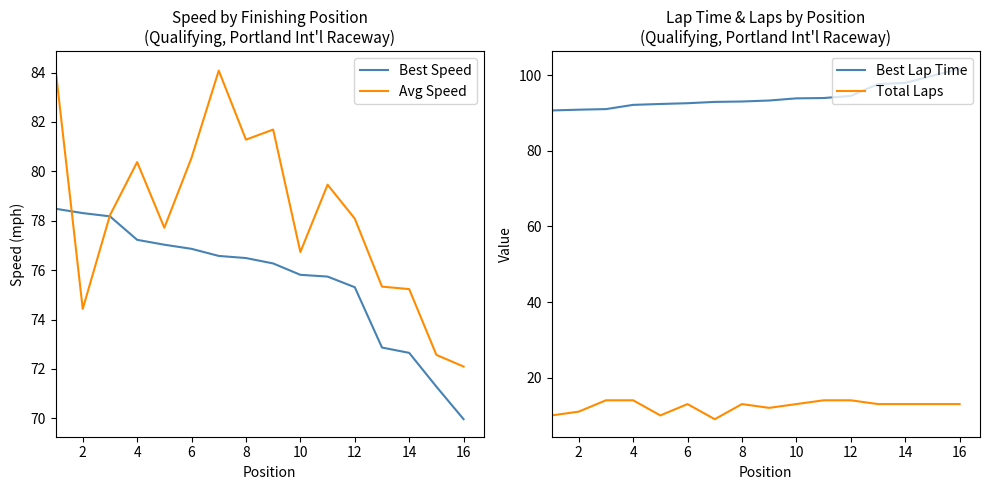

True or false: Best Speed has a value of 39.3 at 16.

False